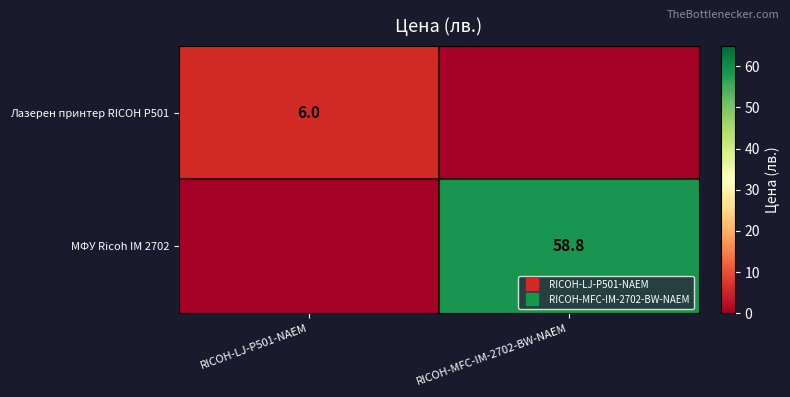

Which series has the largest range (max minus min)?

МФУ Ricoh IM 2702